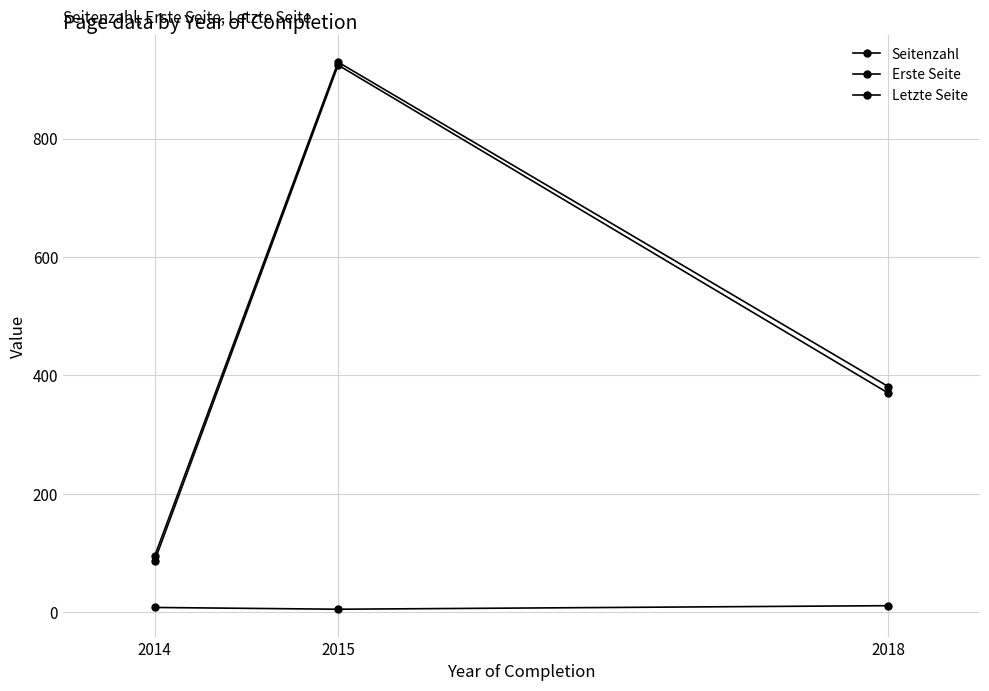

Which series has the largest range (max minus min)?

Erste Seite